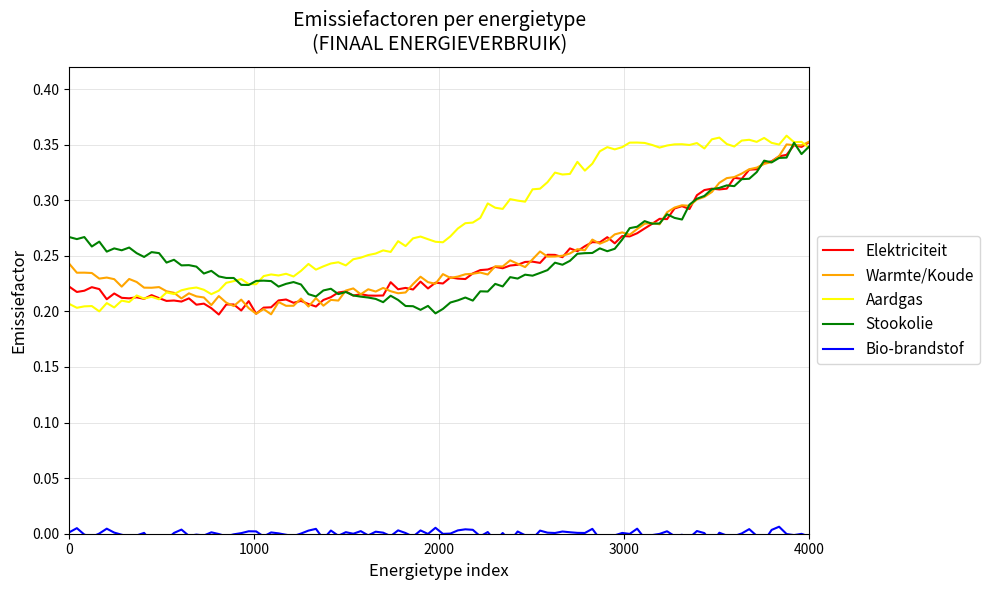

Reading left to right, transcribe all the data shown in this chart.

Elektriciteit: 0.2	0.2	0.2	0.3	0.4
Warmte/Koude: 0.2	0.2	0.2	0.3	0.4
Aardgas: 0.2	0.2	0.3	0.4	0.4
Stookolie: 0.3	0.2	0.2	0.3	0.4
Bio-brandstof: 0.0	0.0	0.0	0.0	0.0